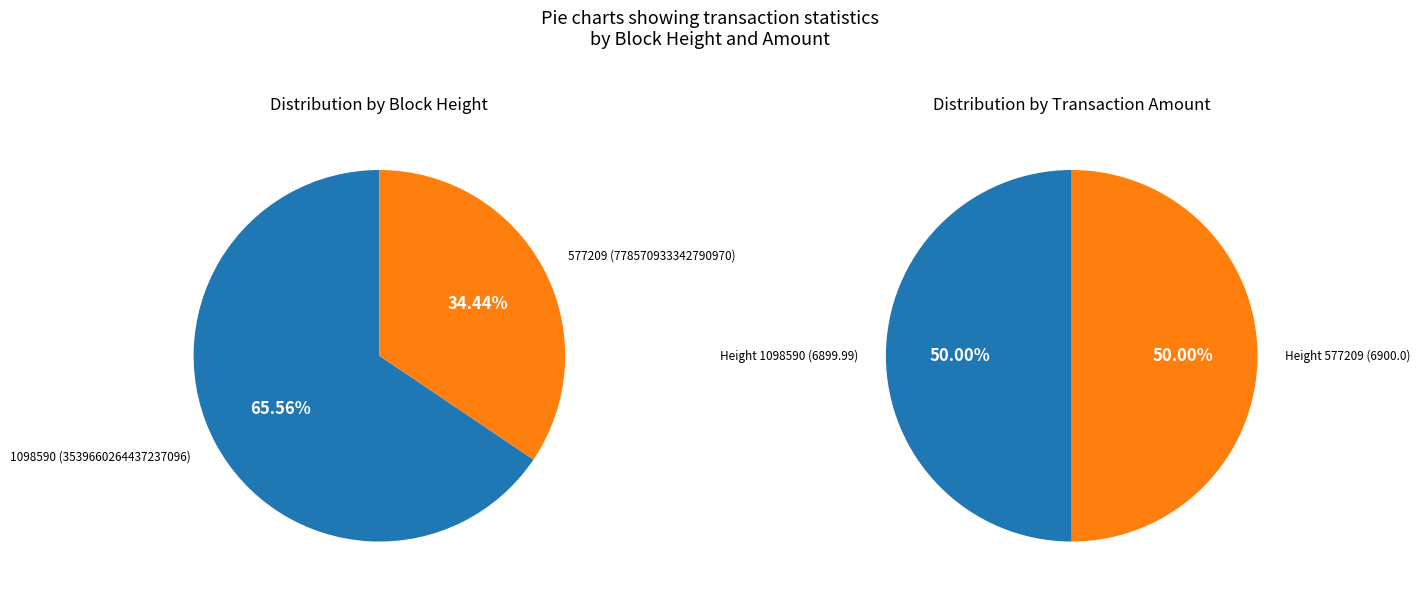

Approximately how many times larger is the value at 1098590 compared to 577209?

1.9